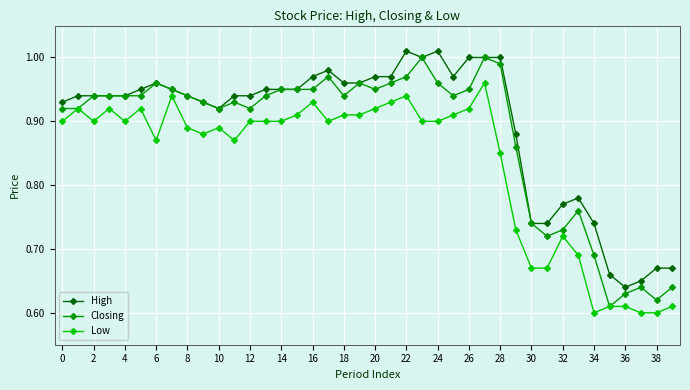

How many data points does each series have?

40